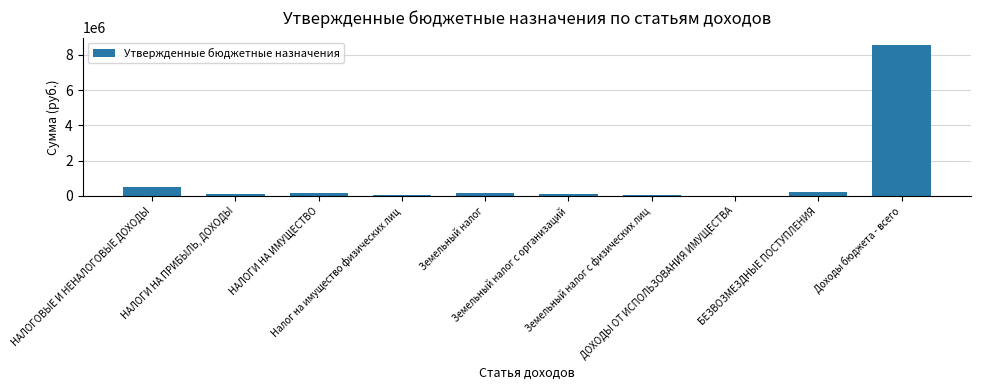

What is the sum of all values?

9969745.3